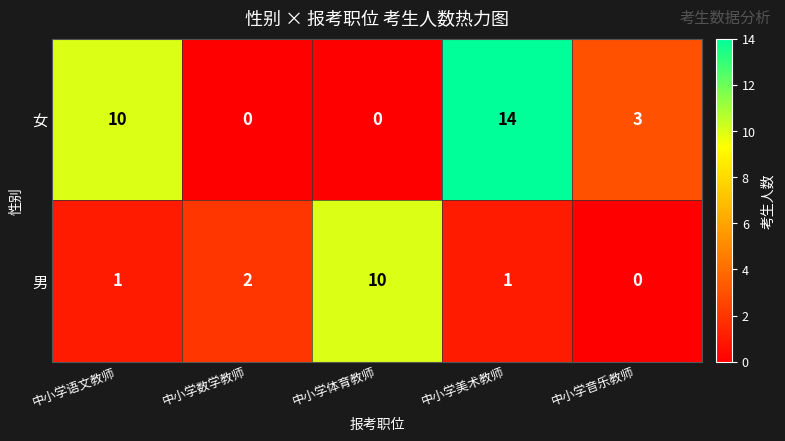

Which category has the highest value across all series?

中小学美术教师